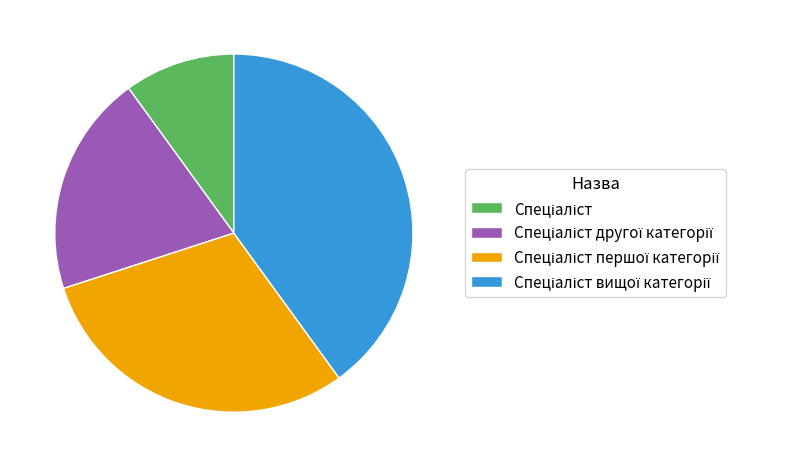

How many segments does this pie chart have?

4